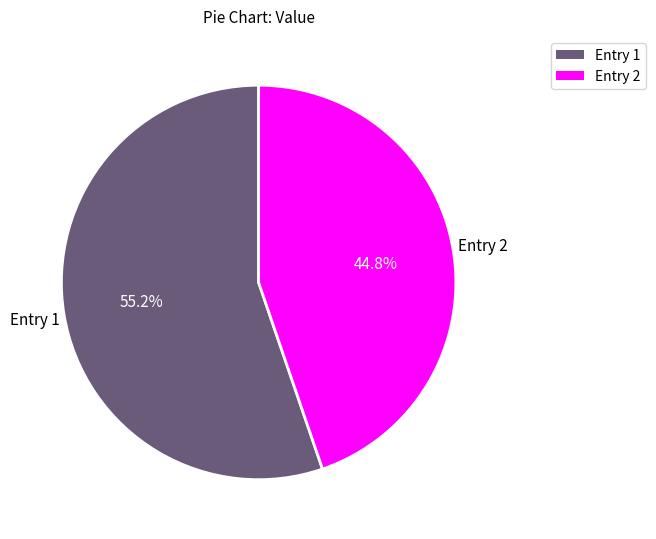

Does Entry 1 account for over 50% of the chart?

Yes